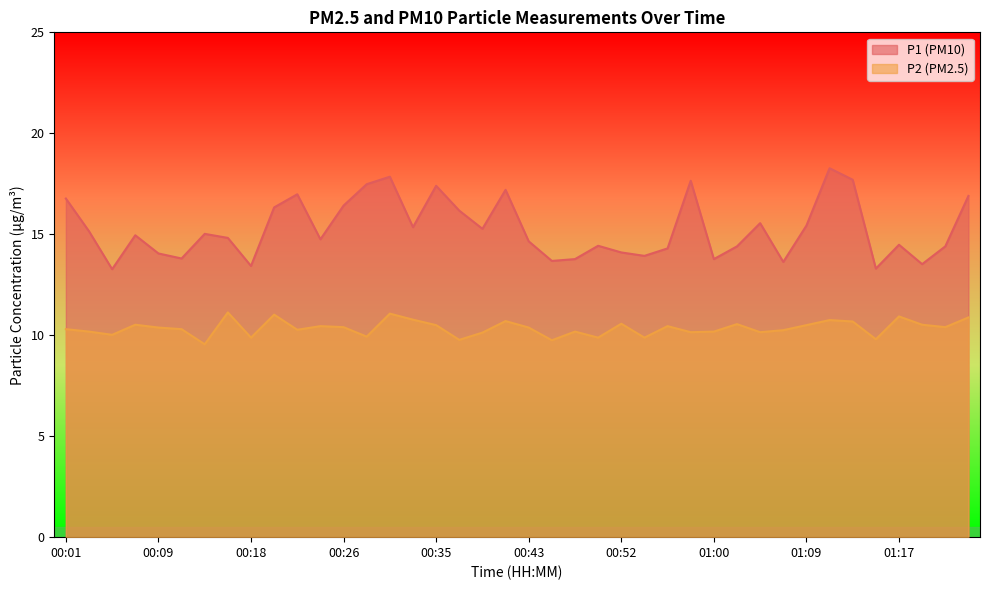

At which category is the sum across all series the highest?

01:11